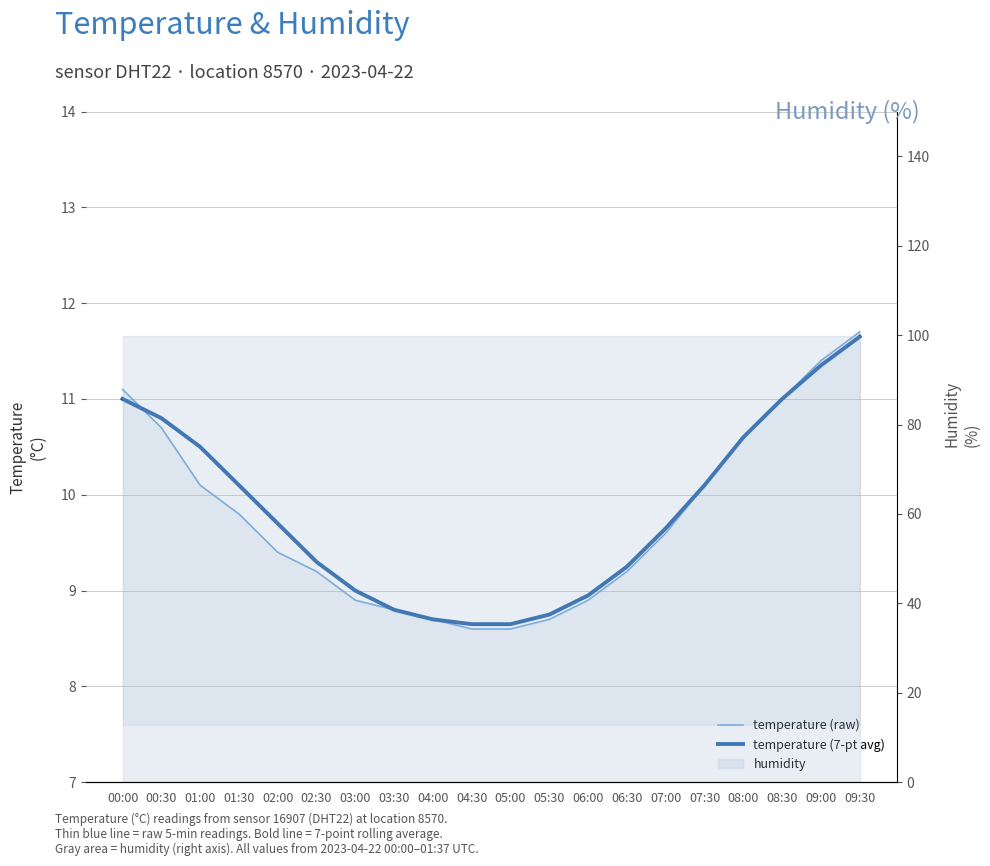

Reading right to left, transcribe all the data shown in this chart.

temperature (raw): 11.7	11.4	11.0	10.6	10.1	9.6	9.2	8.9	8.7	8.6	8.6	8.7	8.8	8.9	9.2	9.4	9.8	10.1	10.7	11.1
temperature (7-pt avg): 11.7	11.3	11.0	10.6	10.1	9.7	9.2	8.9	8.8	8.7	8.7	8.7	8.8	9.0	9.3	9.7	10.1	10.5	10.8	11.0